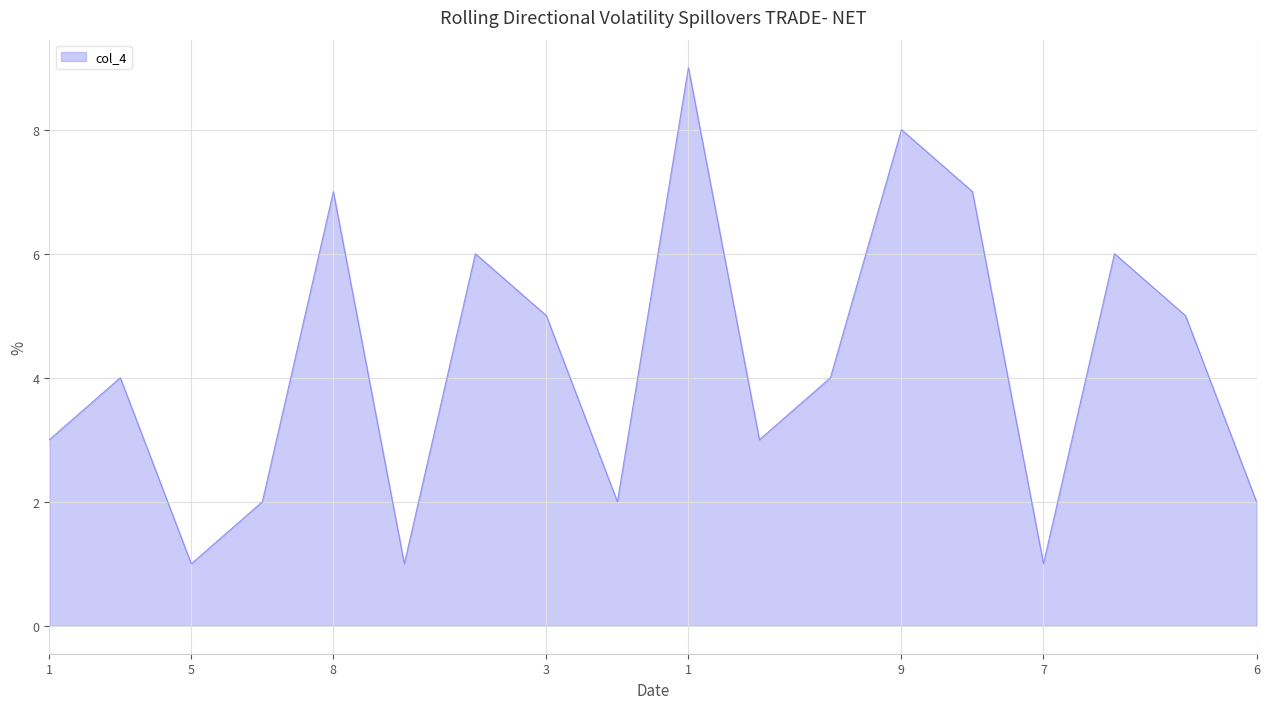

How many series are shown in this chart?

1